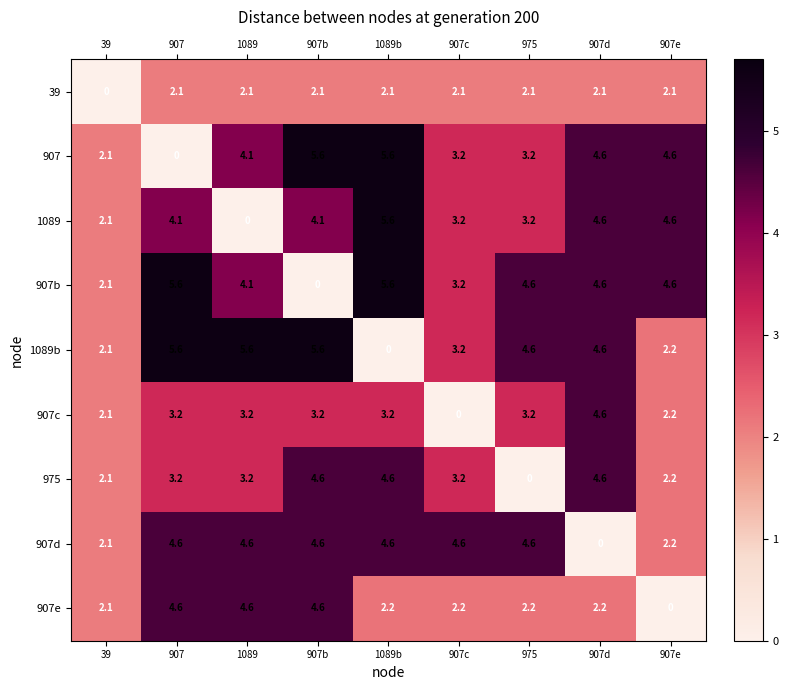

How many data points does each series have?

9